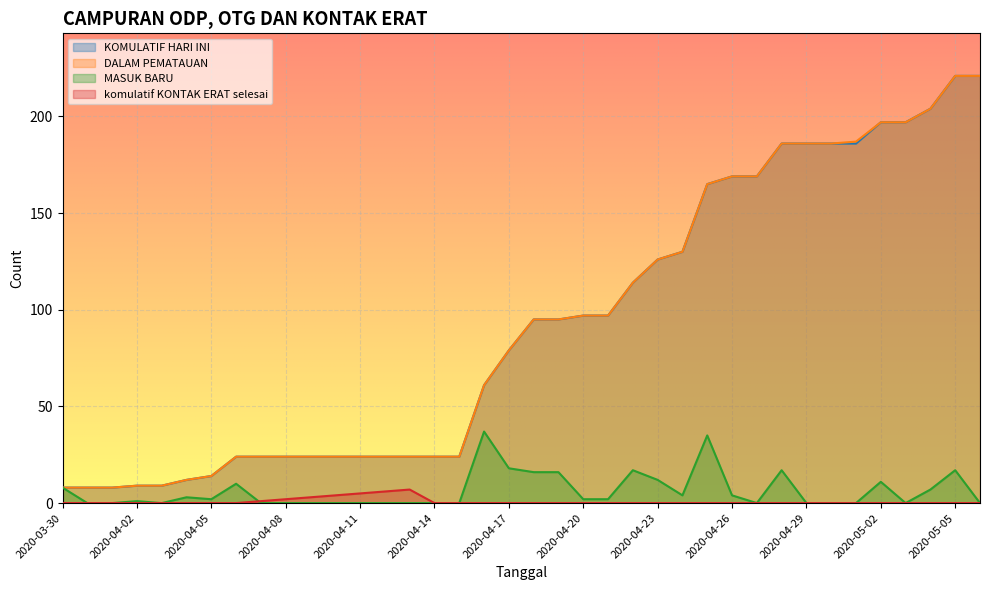

True or false: DALAM PEMATAUAN and KOMULATIF HARI INI cross at least once.

False